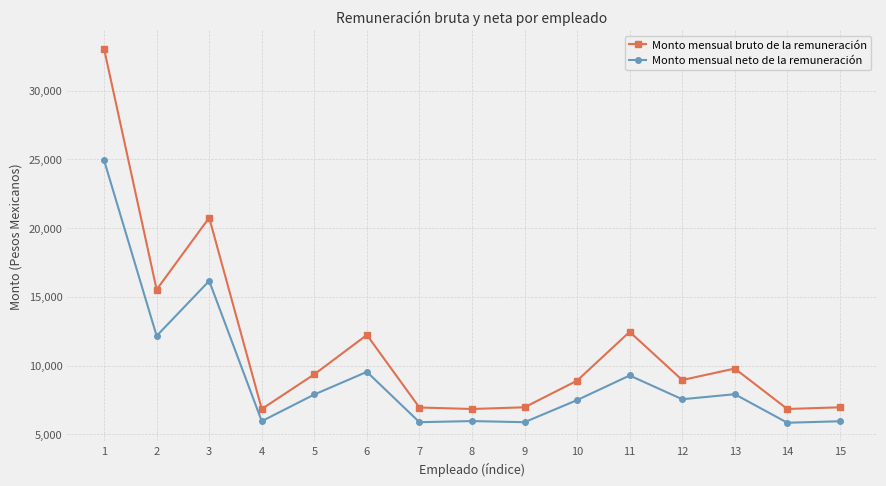

How many data points does each series have?

15